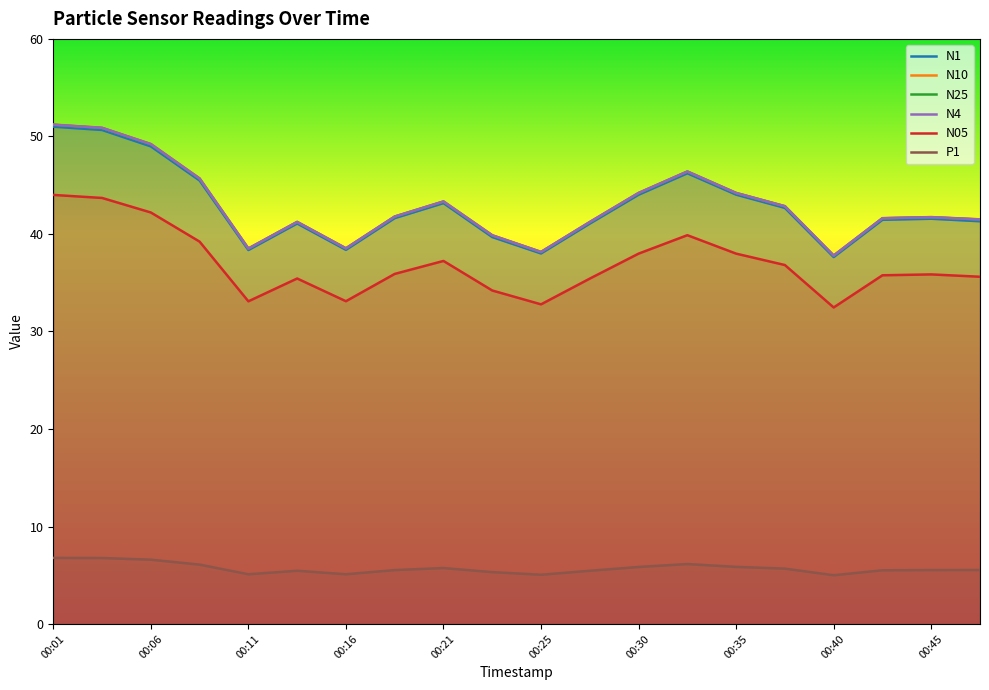

Where is the first local maximum for N4?

00:13